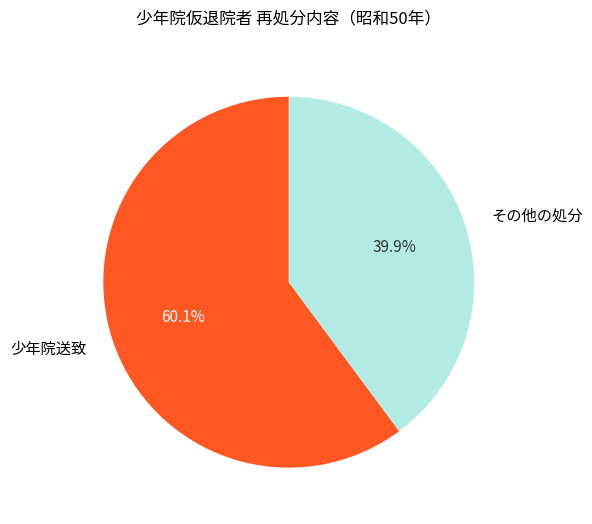

Is there any slice that represents more than half of the pie?

Yes